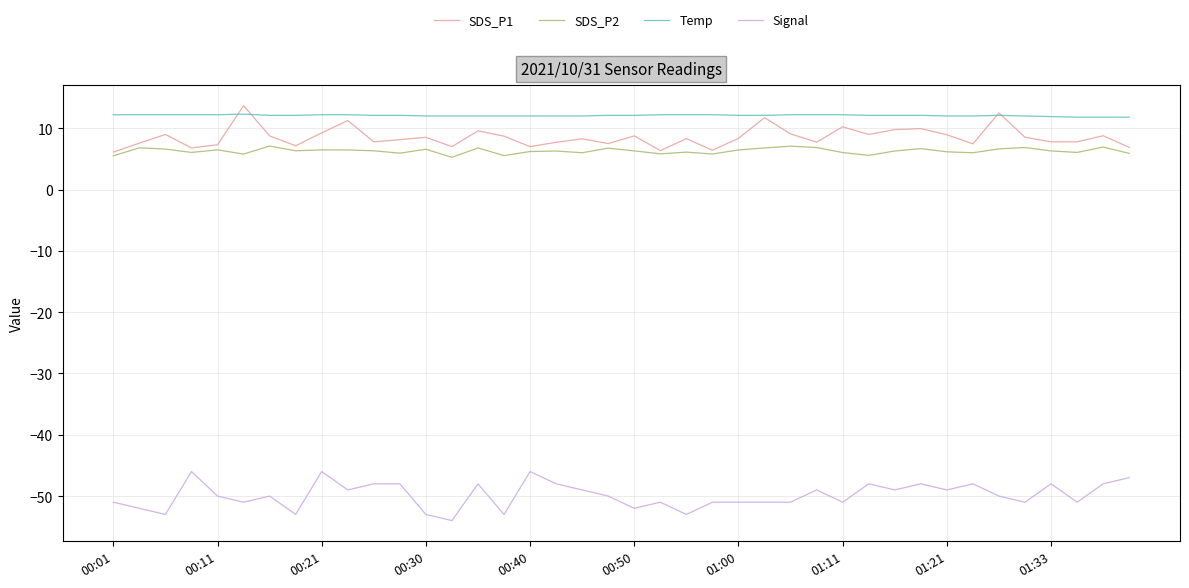

Which series has the largest total across all categories?

Temp